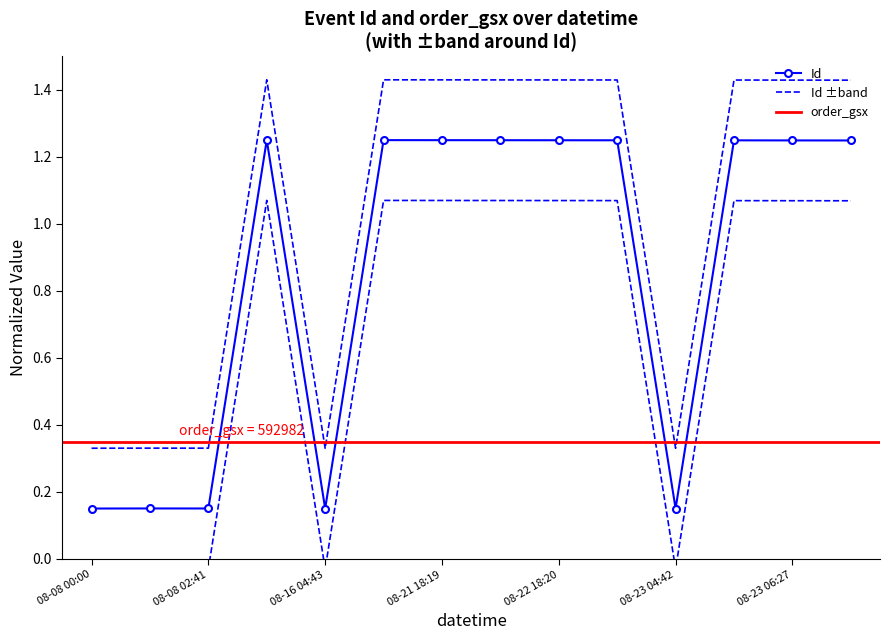

What is the difference between the second highest and second lowest values?

1.1